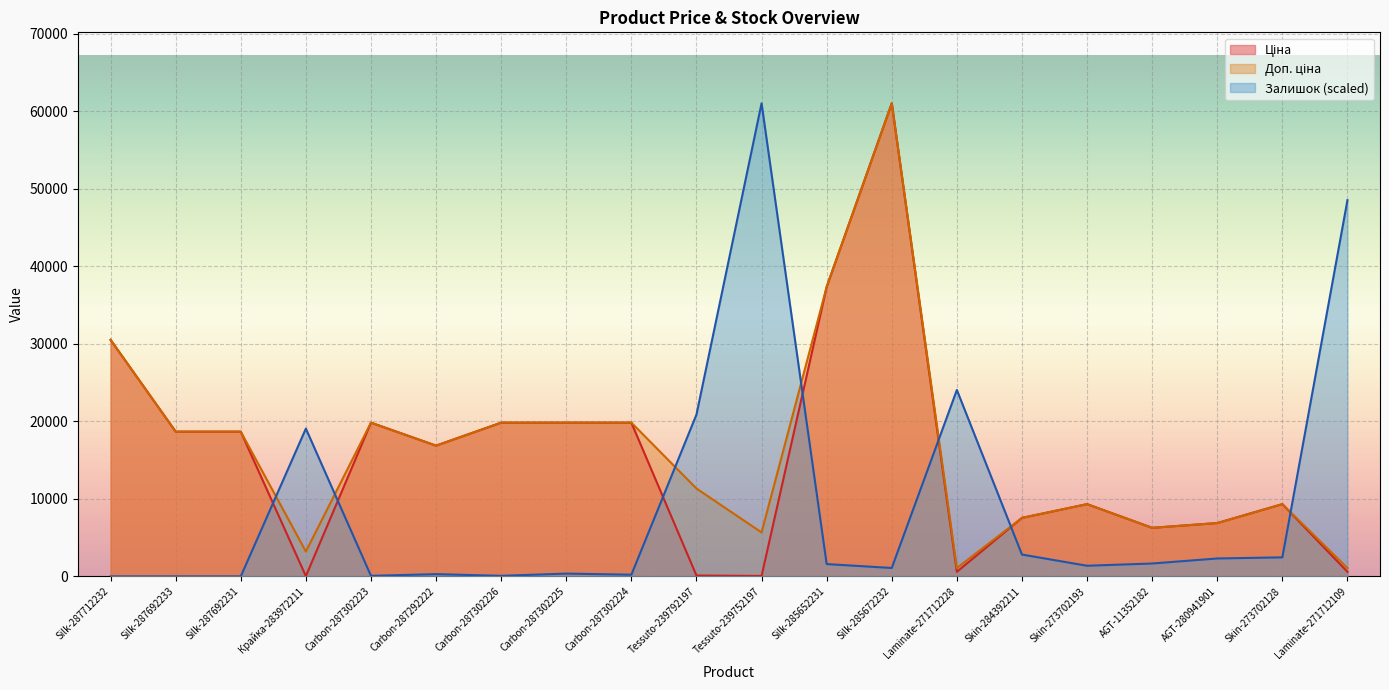

What position from the left is Tessuto-239752197?

11